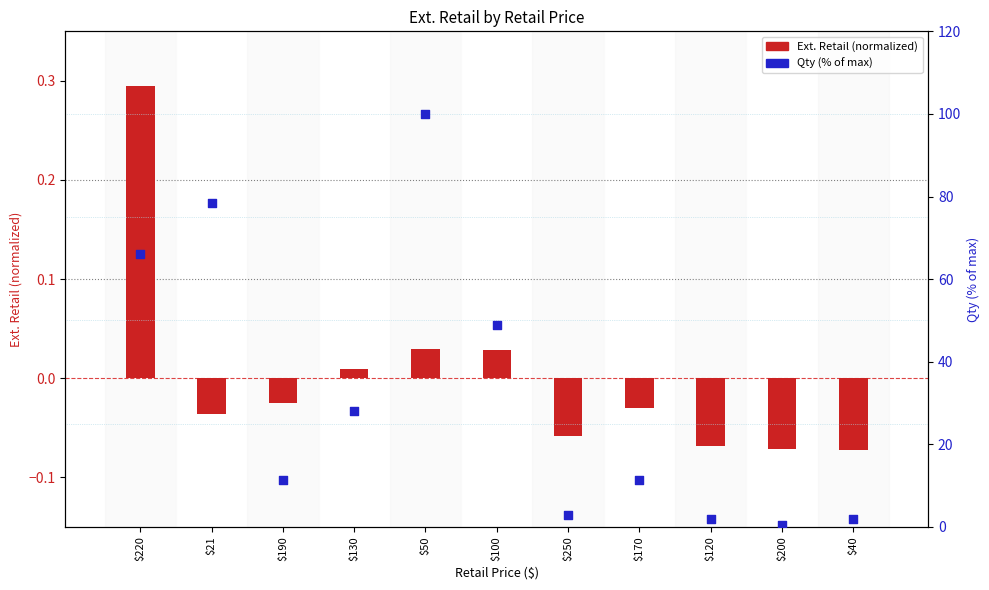

Which series reaches the minimum Y coordinate?

Ext. Retail (normalized)